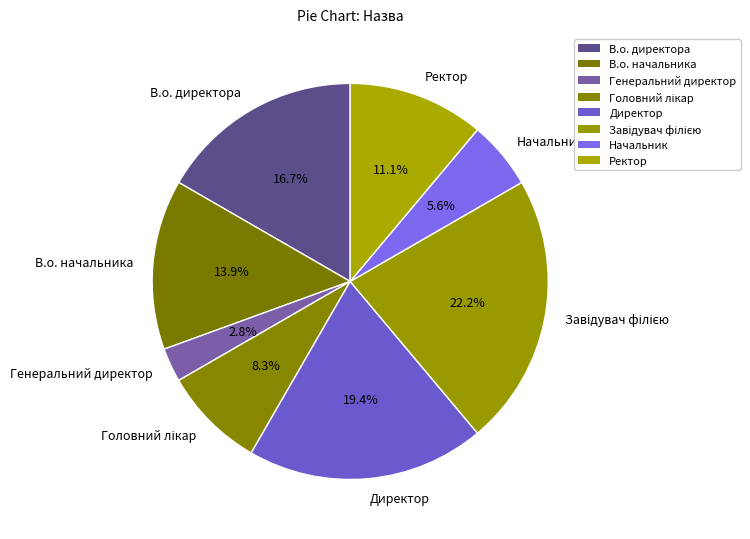

Is there a majority slice in this chart?

No